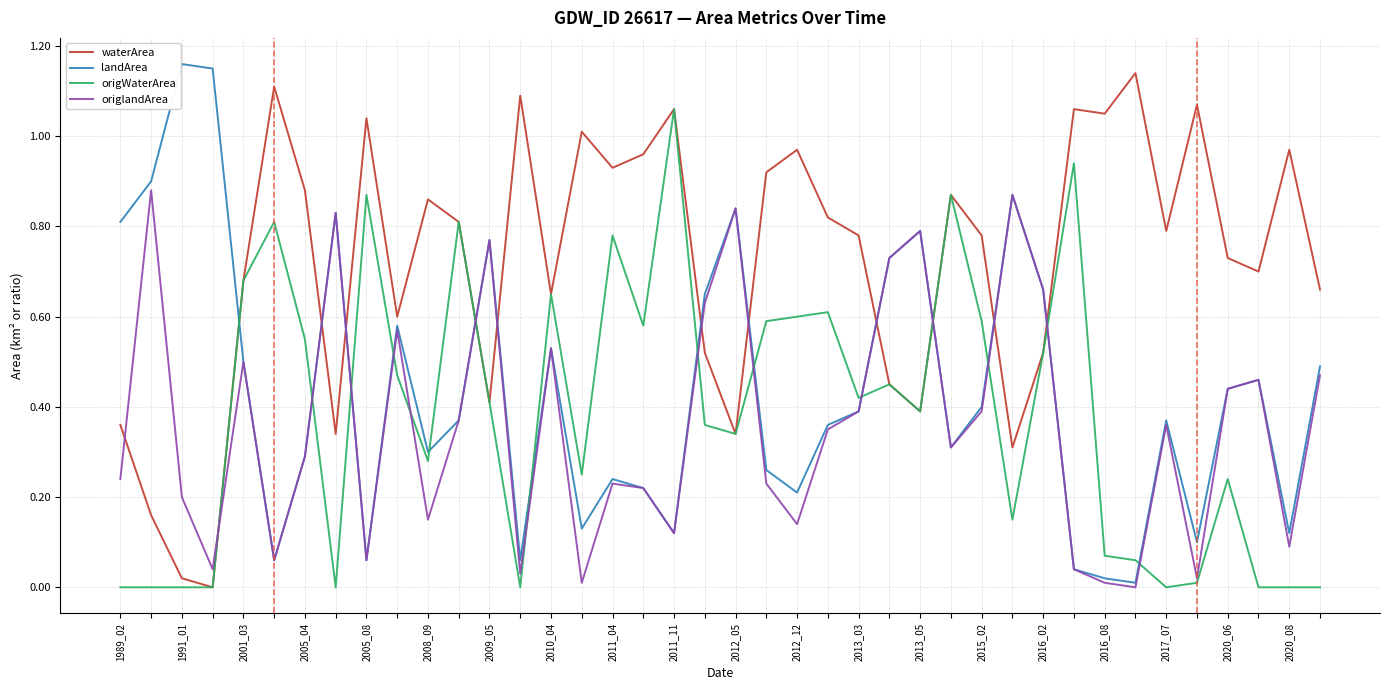

Which series has the largest total across all categories?

waterArea